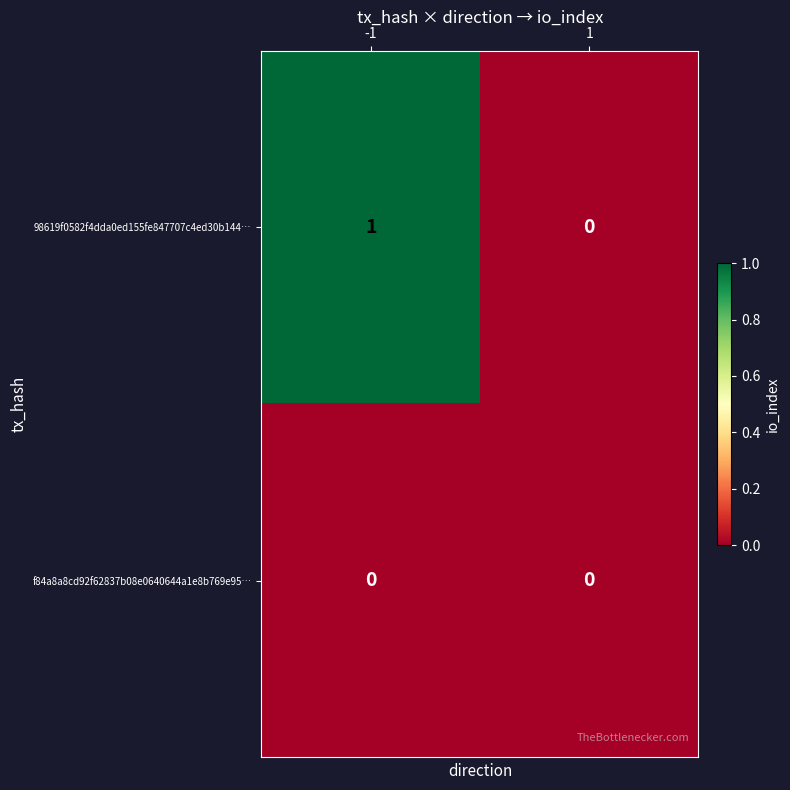

Rank the series by their average value, from lowest to highest.

f84a8a8cd92f62837b08e0640644a1e8b769e95…, 98619f0582f4dda0ed155fe847707c4ed30b144…